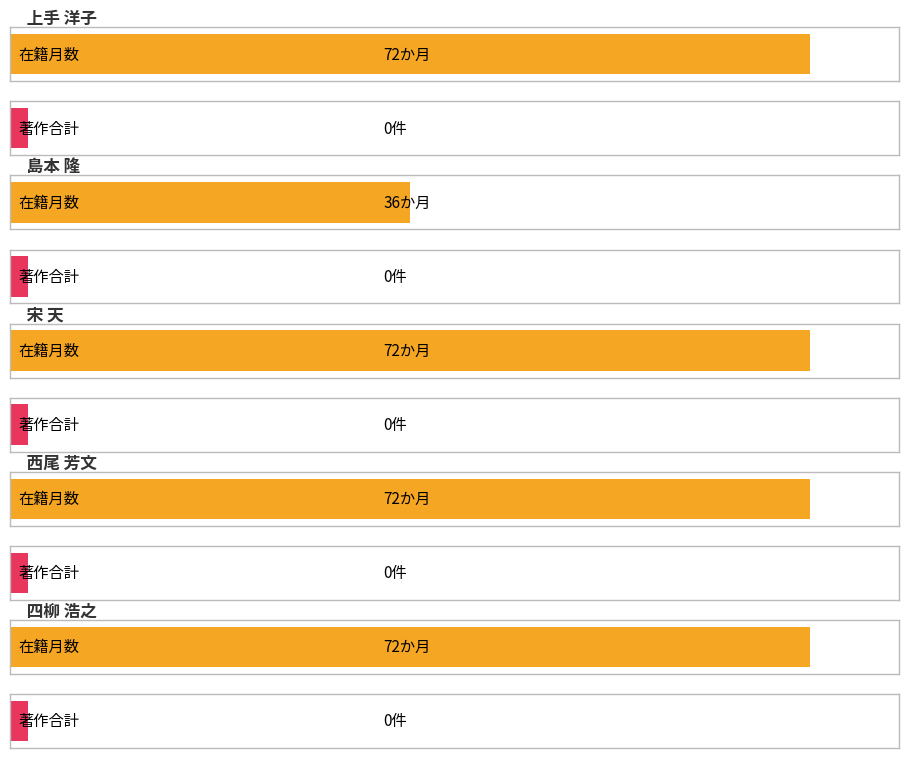

Count the number of data series in this chart.

2